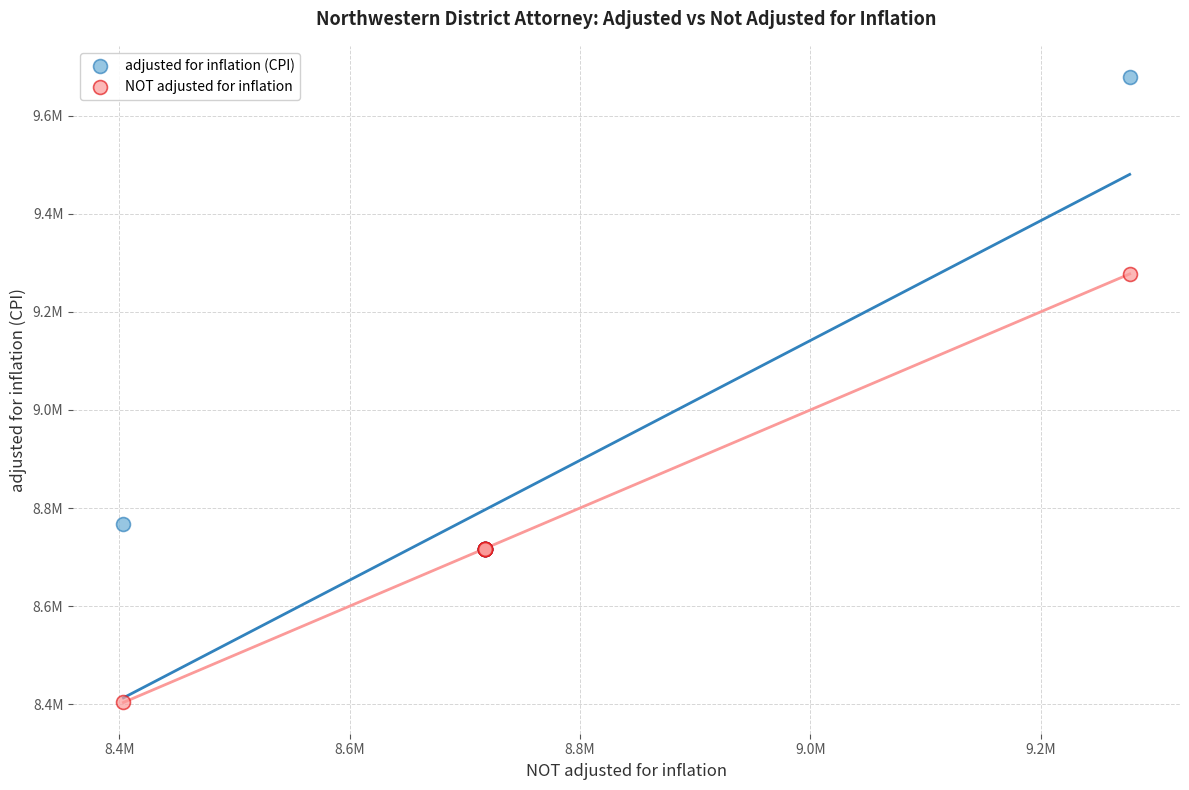

Which series contains the lowest Y value?

NOT adjusted for inflation